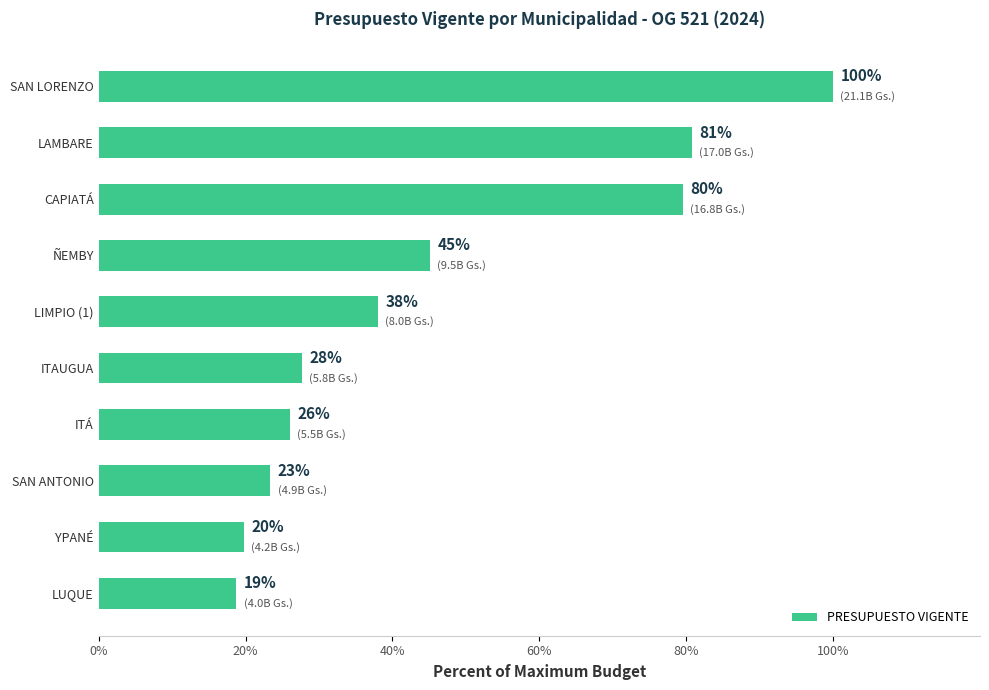

Where is the data nearest to the value 59?

ÑEMBY